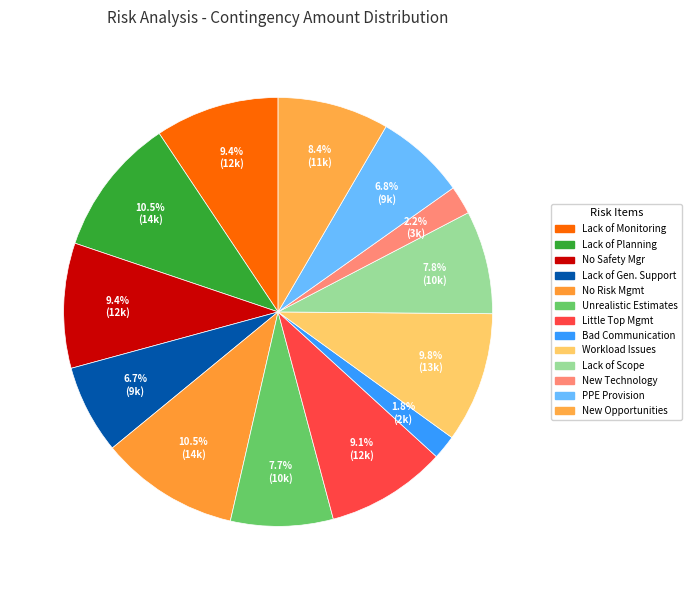

Rank the categories by value from lowest to highest.

Bad Communication, Use a New Technology, Lack of General Support for Project Culture, PPE Provision Issue, Unrealistic Estimates, Deformation or Simply Lack of Scope, New Opportunities, Little Top Management Support, Lack of Monitoring and Control, No Safety manager on Site, Workload of the People Involved, Lack of Planning Sessions with the Team, No Risk Management